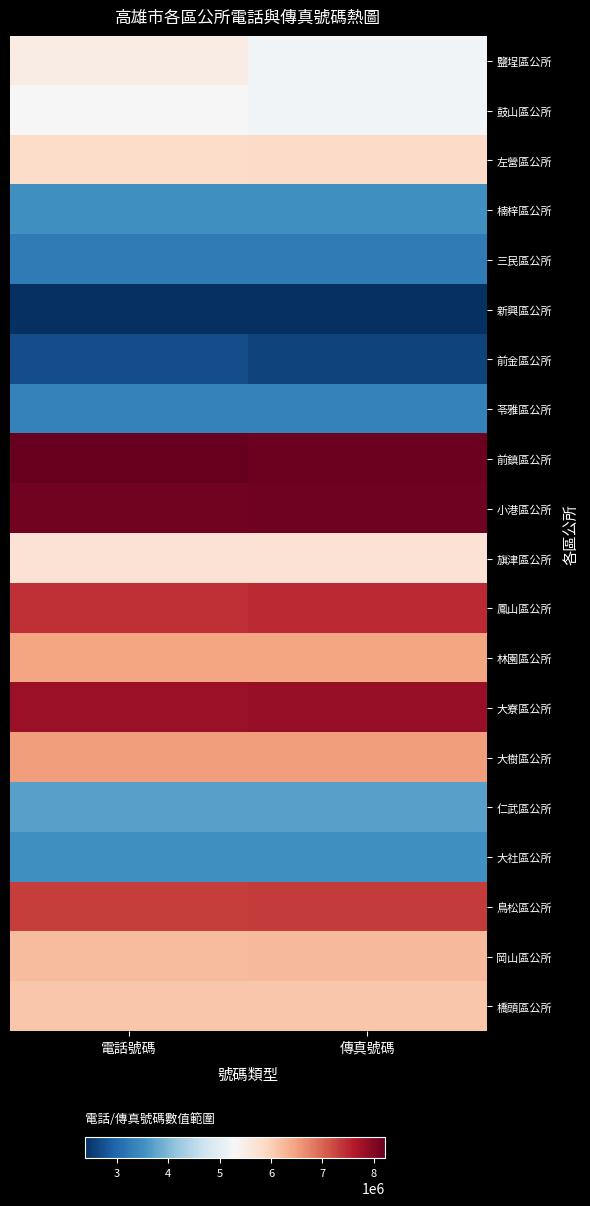

At how many categories does at least one series exceed 5657020?

2